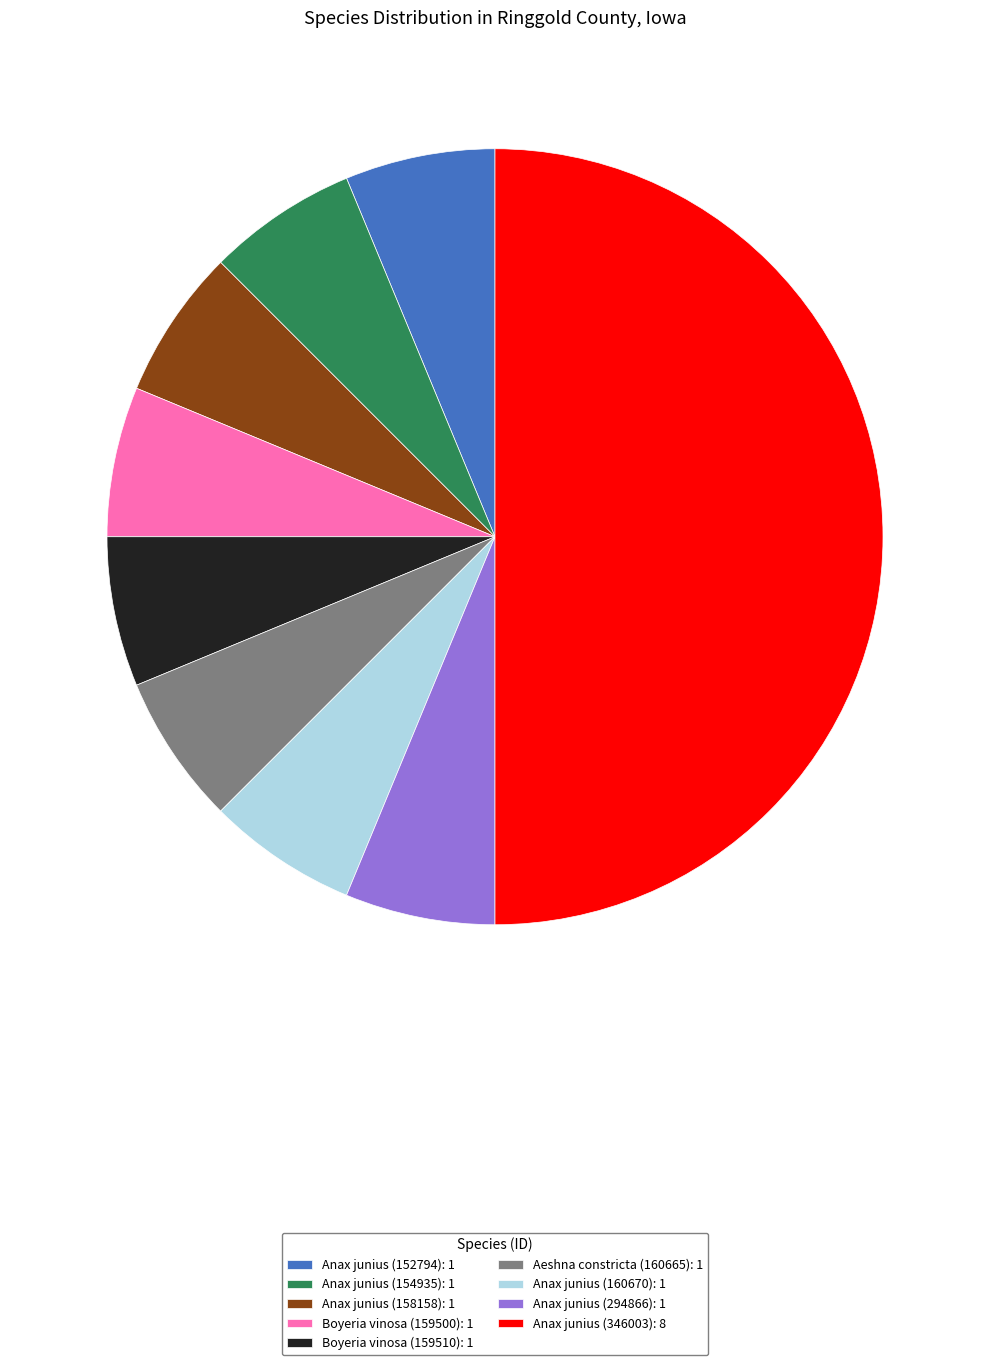

Is Anax junius (158158): 1 the majority of the pie?

No